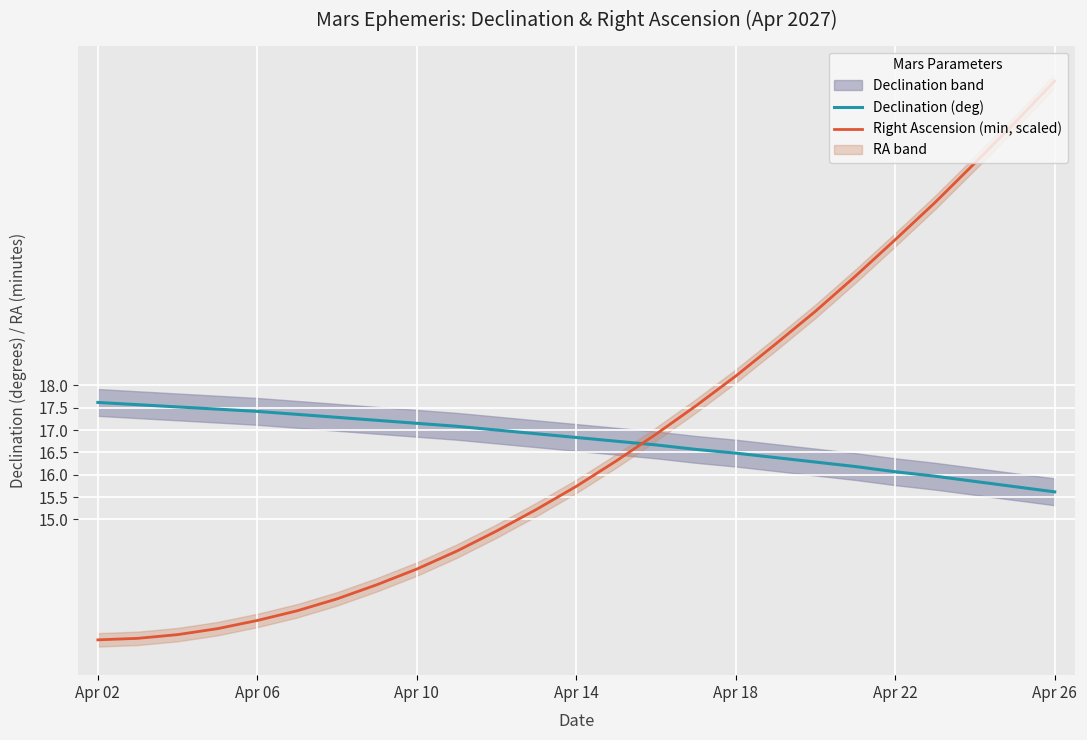

Reading right to left, transcribe all the data shown in this chart.

Declination (deg): 15.6	15.7	15.8	16.0	16.1	16.2	16.3	16.4	16.5	16.6	16.7	16.8	16.8	16.9	17.0	17.1	17.1	17.2	17.3	17.4	17.4	17.5	17.5	17.6	17.6
Right Ascension (min, scaled): 24.8	23.9	23.0	22.1	21.3	20.4	19.7	18.9	18.2	17.5	16.9	16.3	15.7	15.2	14.7	14.3	13.9	13.5	13.2	13.0	12.7	12.6	12.4	12.3	12.3